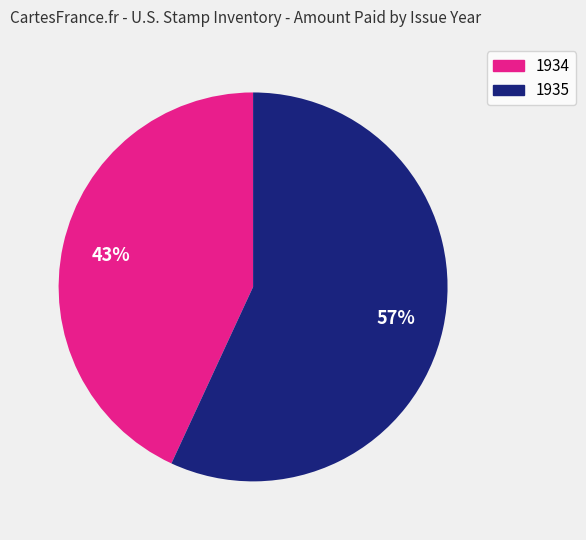

Do 1935 and 1934 together represent more than half of the pie?

Yes